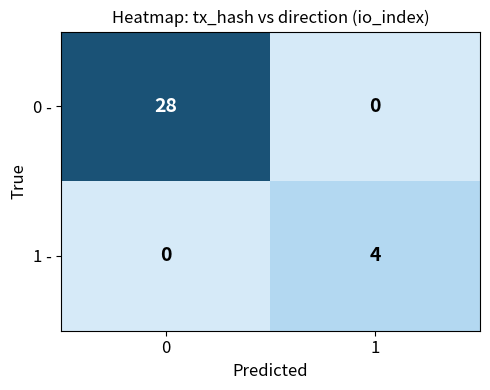

What is the total value across all series at 1?

4